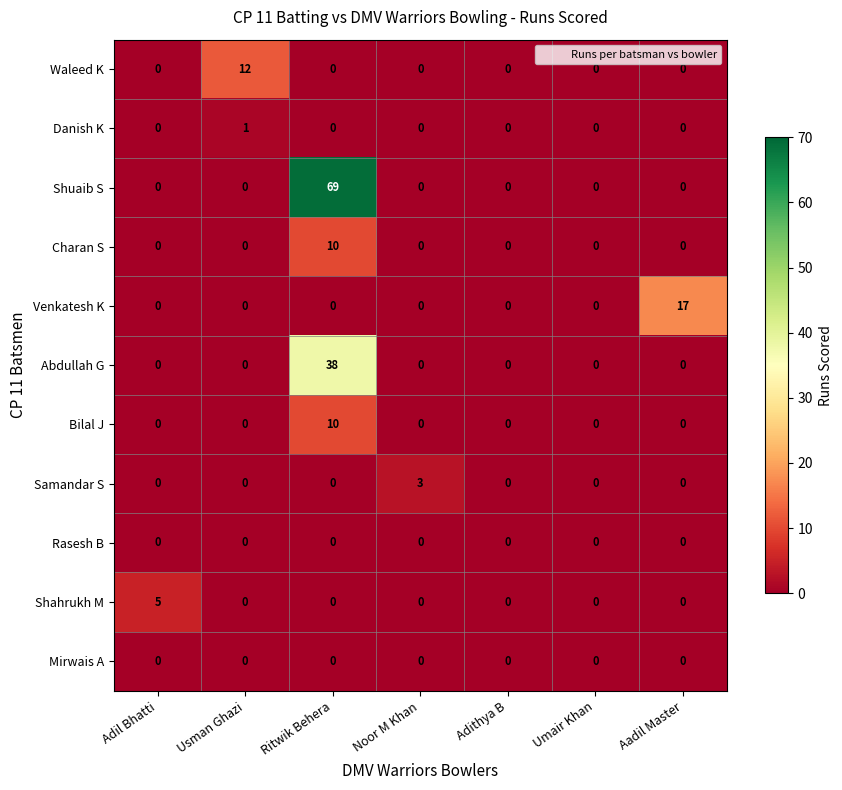

Between Adil Bhatti and Umair Khan, which series saw the biggest shift?

Shahrukh M